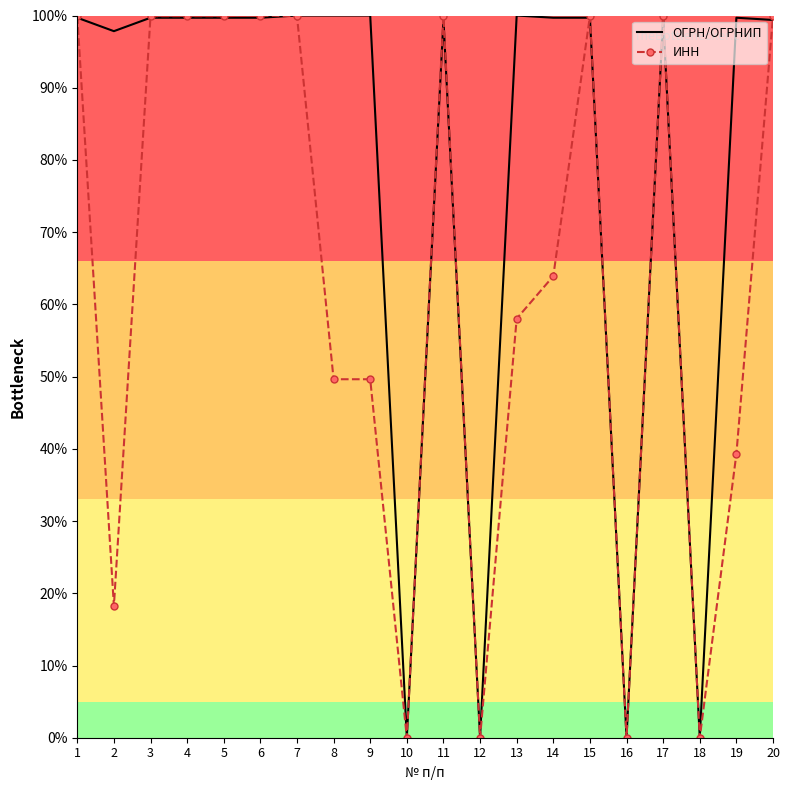

What is the difference between the highest and lowest values at 20?

0.5